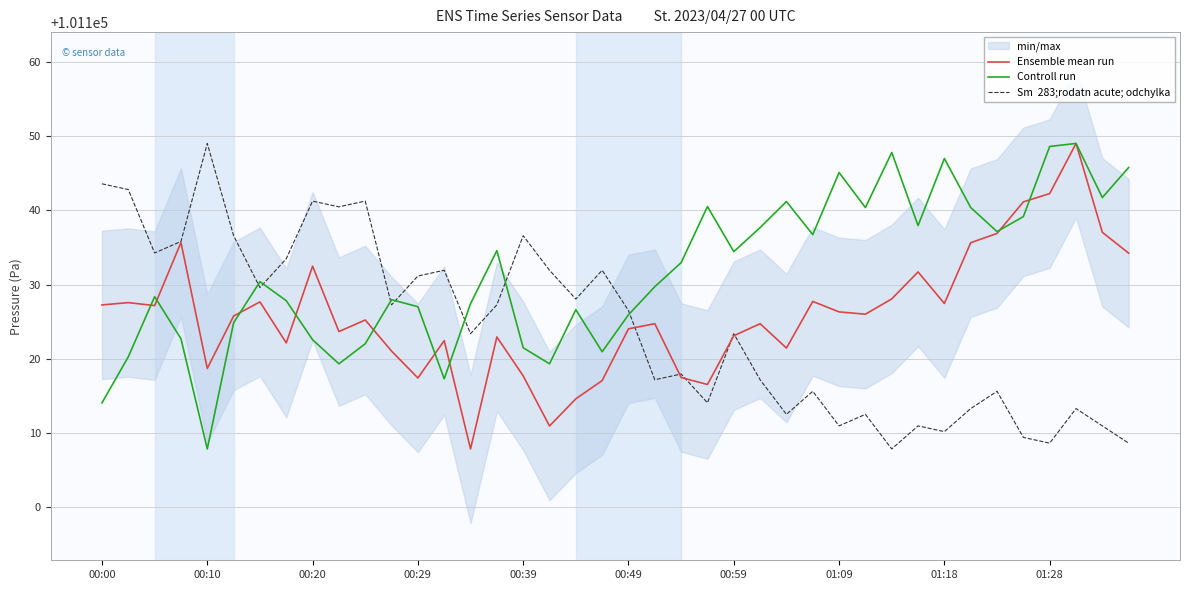

Rank the series at 19 from lowest to highest value.

Ensemble mean run, Controll run, Sm  283;rodatn acute; odchylka